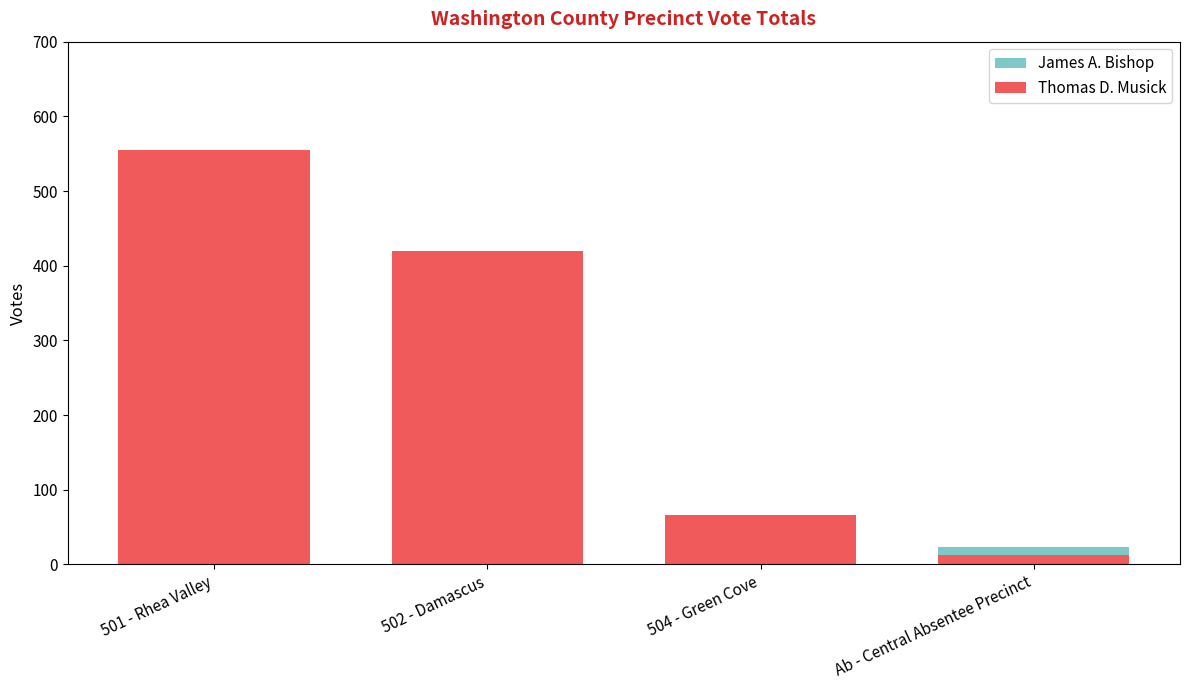

What is the label of the 3rd bar from the right?

502 - Damascus